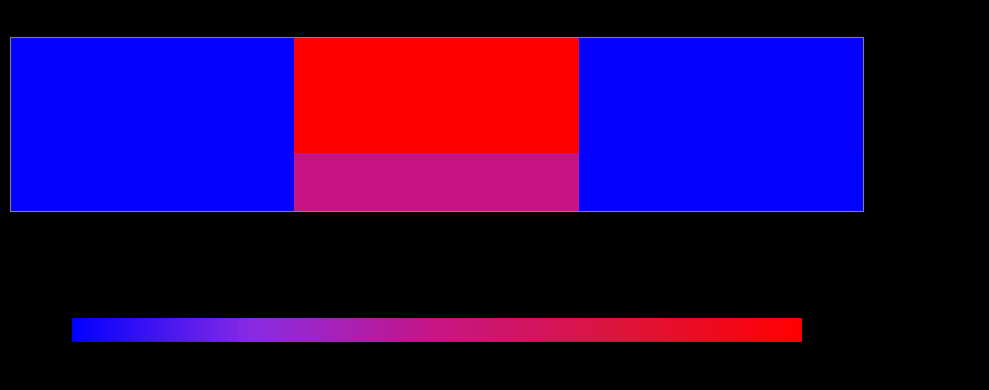

Rank the series at Rating Score from lowest to highest value.

- WWHV014560, - WWHV016715, - WWHV003589